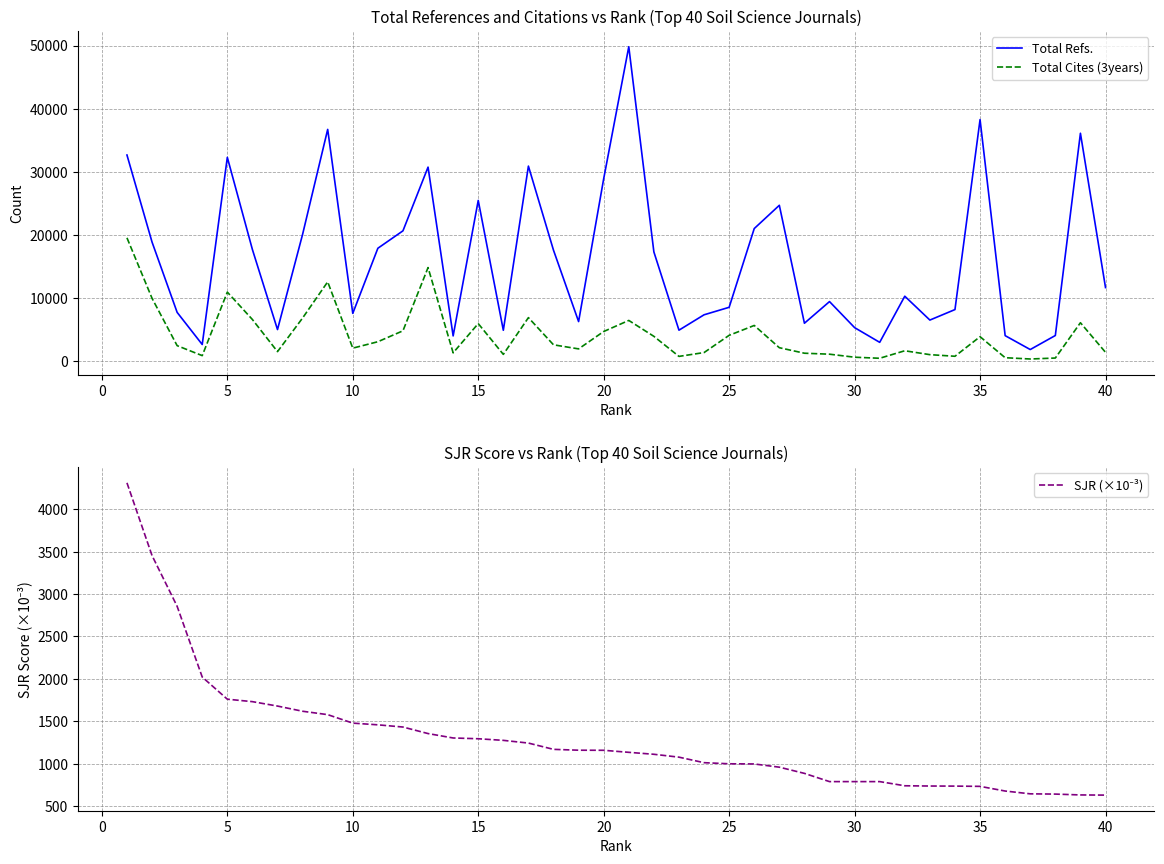

What is the maximum value for Total Refs.?

49810